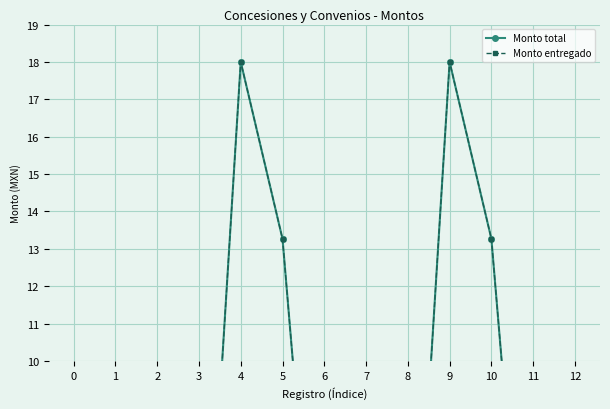

Reading left to right, transcribe all the data shown in this chart.

Monto total: 0.0	0.1	0.2	0.0	18.0	13.3	0.0	2.5	0.0	18.0	13.3	0.0	2.5
Monto entregado: 0.0	0.1	0.2	0.0	18.0	13.3	0.0	2.5	0.0	18.0	13.3	0.0	2.5